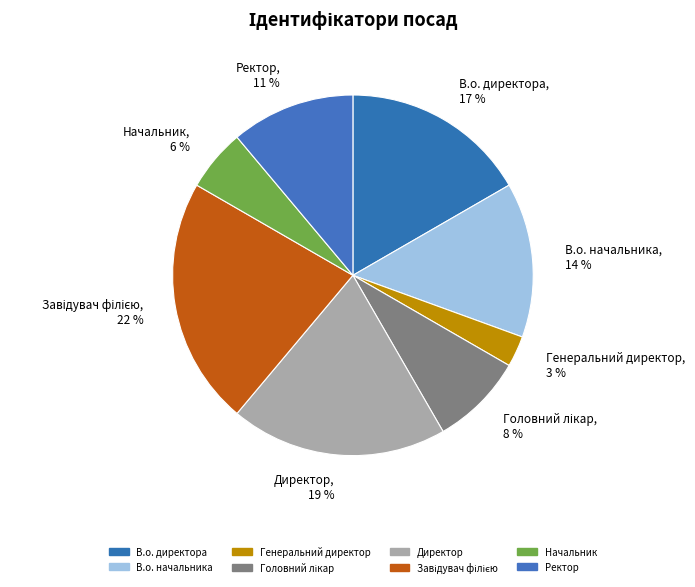

Is there a majority slice in this chart?

No